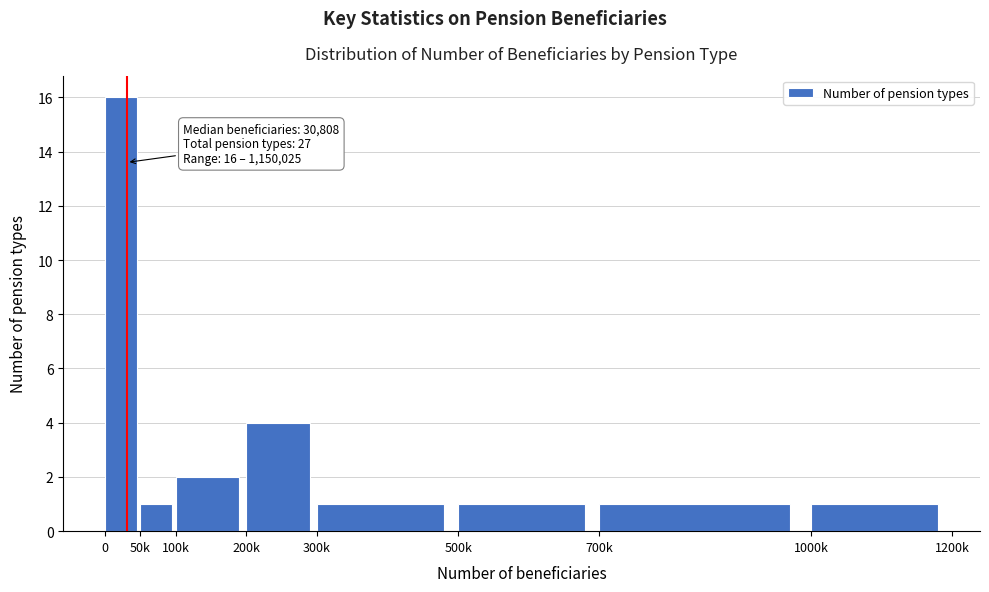

Reading left to right, list all the values displayed in this chart.

0=16	50k=1	100k=2	200k=4	300k=1	500k=1	700k=1	1000k=1